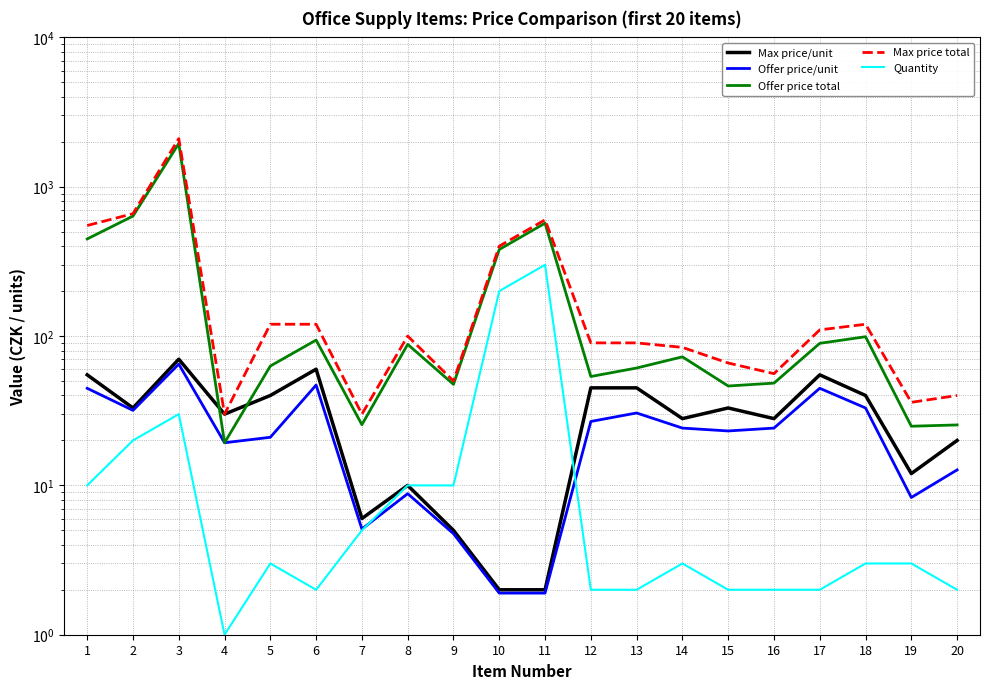

What are all the series names shown in the legend?

Max price/unit, Offer price/unit, Offer price total, Max price total, Quantity